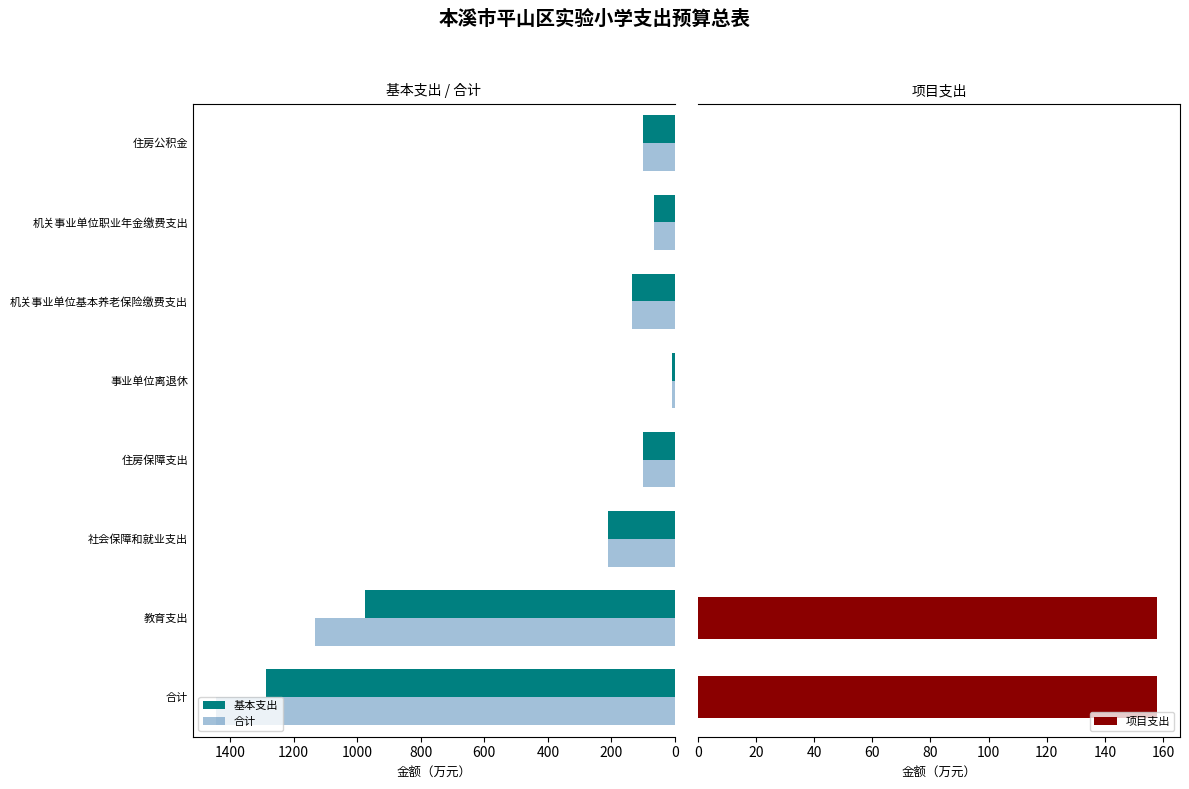

Is the value of 基本支出 at 事业单位离退休 greater than the value of 合计 at 住房公积金?

No